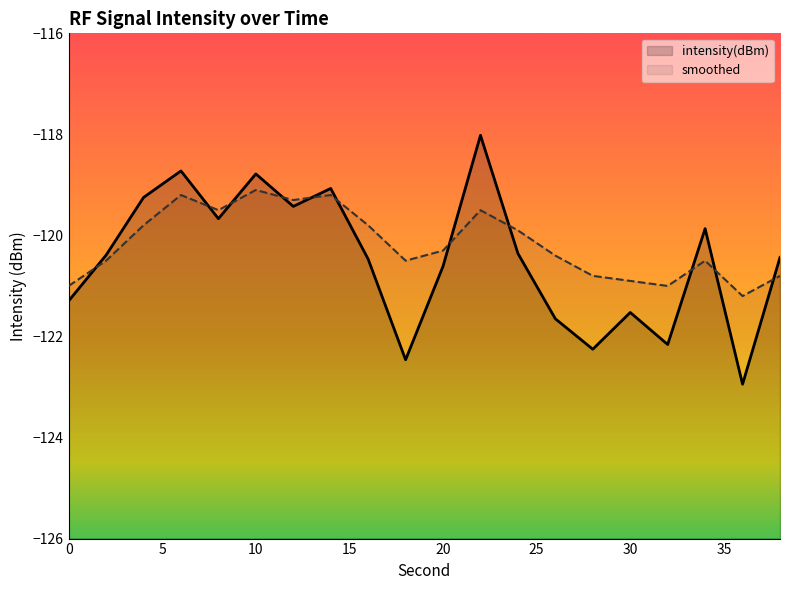

How many values in the smoothed series are below -120?

11